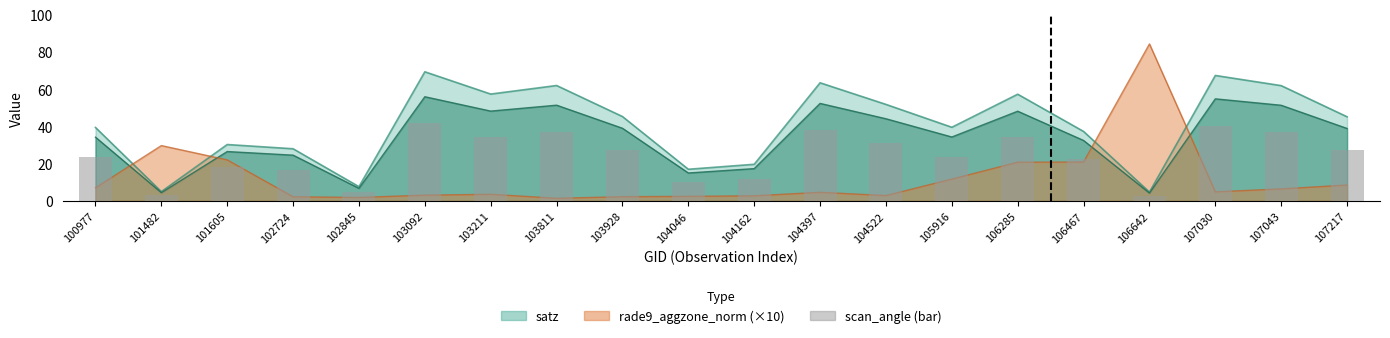

Does the chart contain any negative values?

No